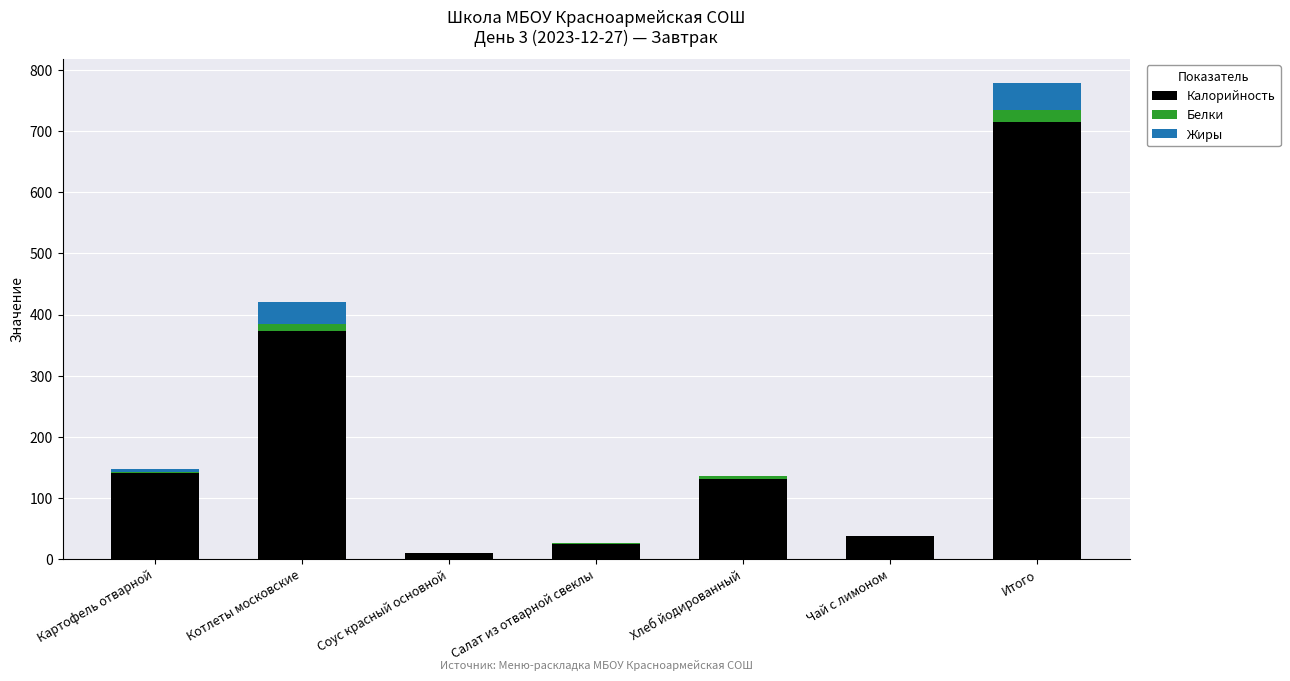

Does the chart contain stacked bars?

Yes